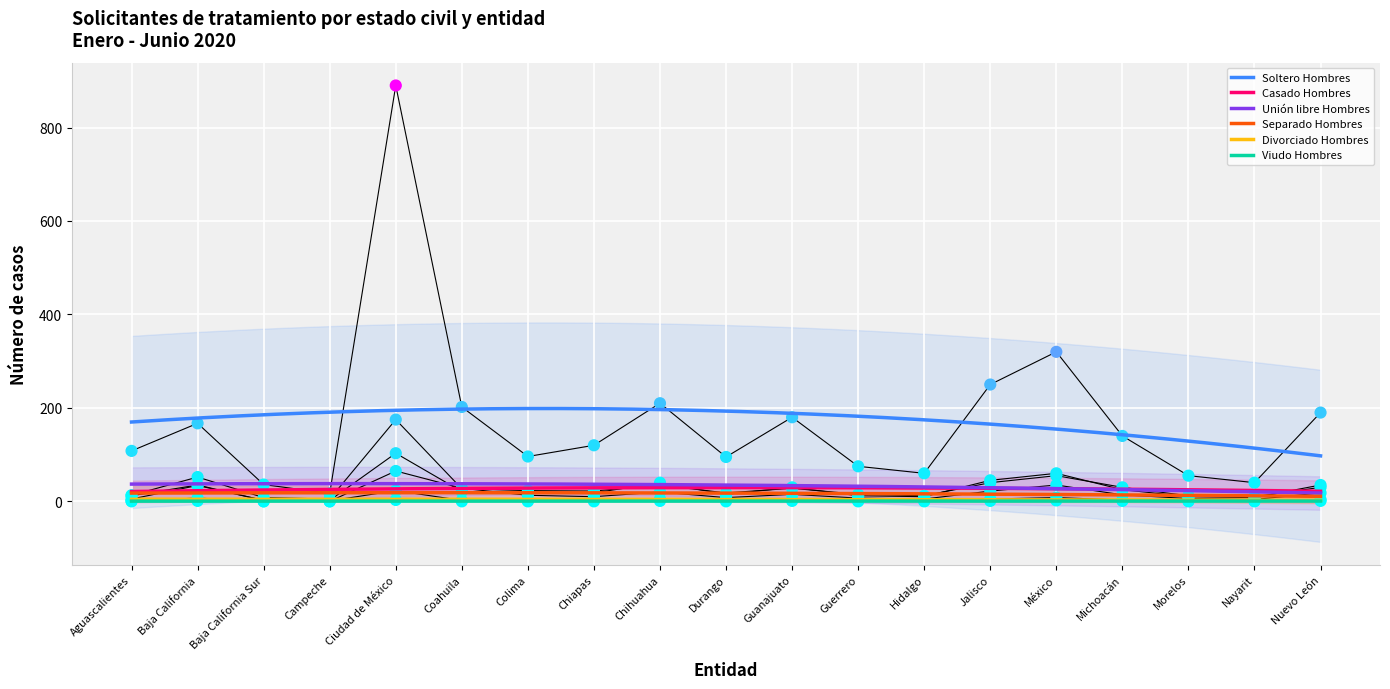

At which category is the sum across all series the highest?

Ciudad de México